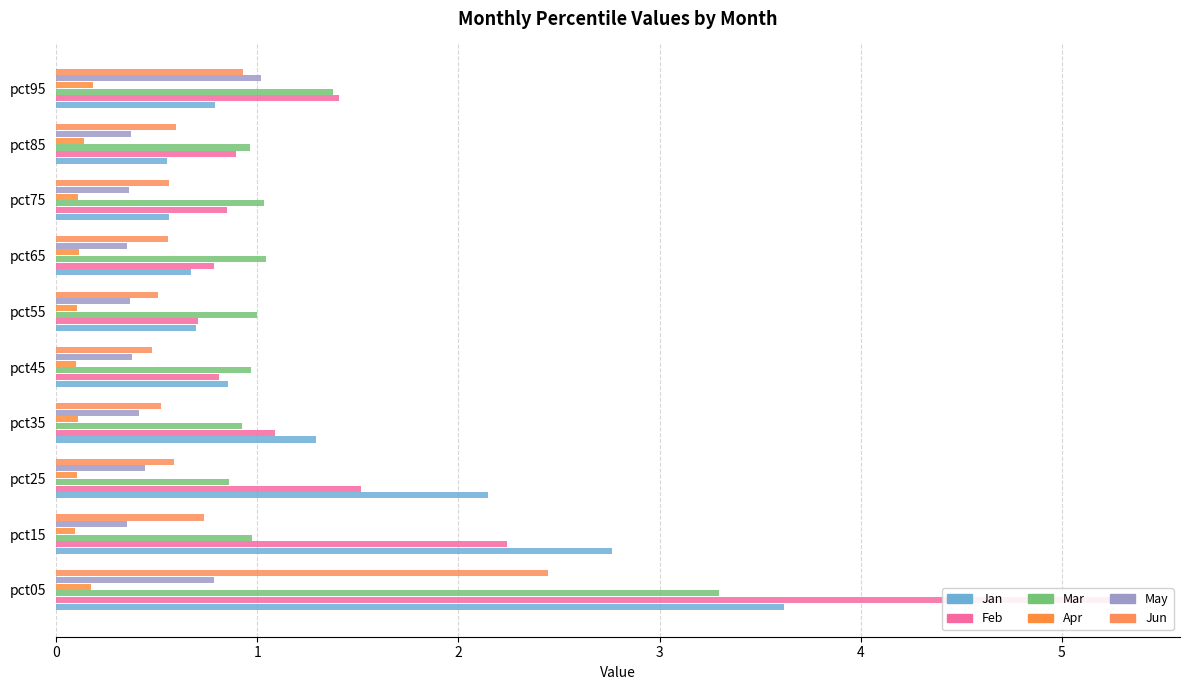

What is the average value of the Apr series?

0.1